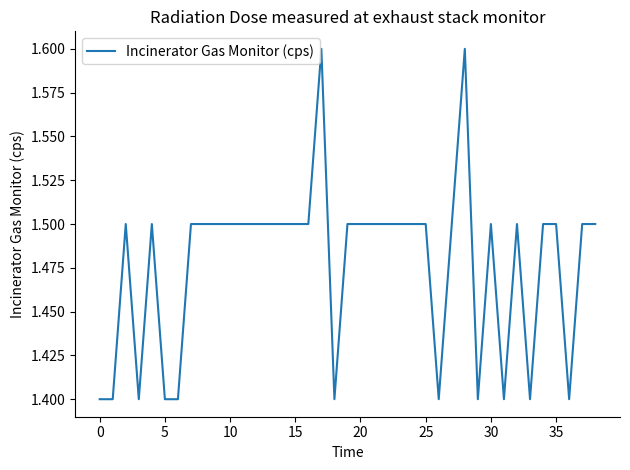

What is the greatest value displayed?

1.6